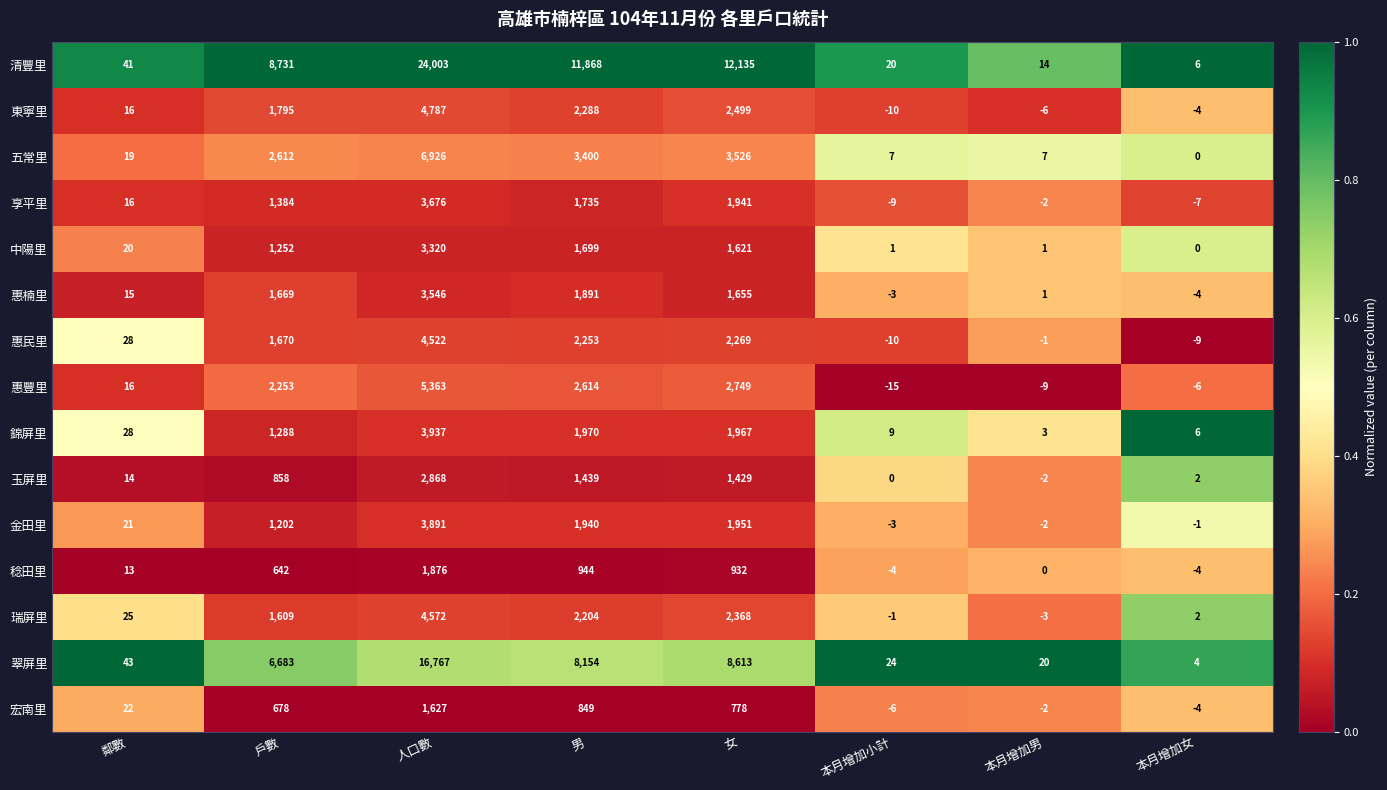

What is the difference between the maximum and minimum values in the 惠民里 series?

4532